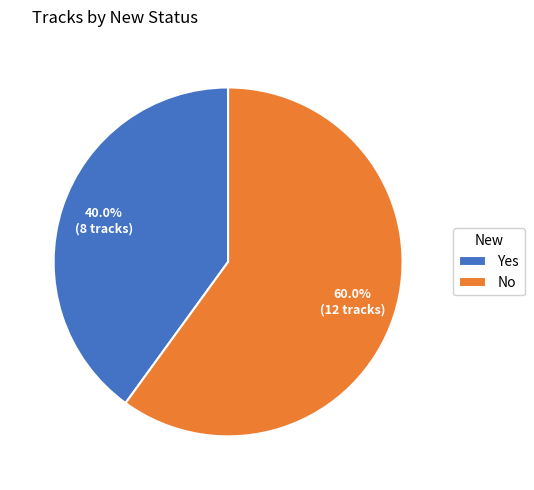

What is the majority slice?

No